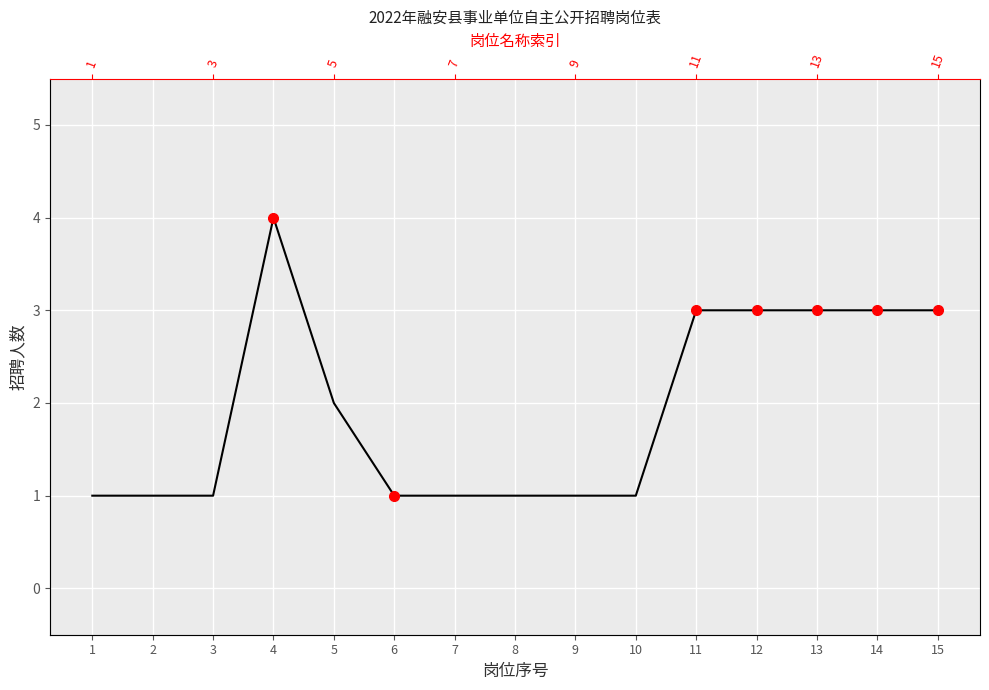

Count the number of categories in the chart.

15